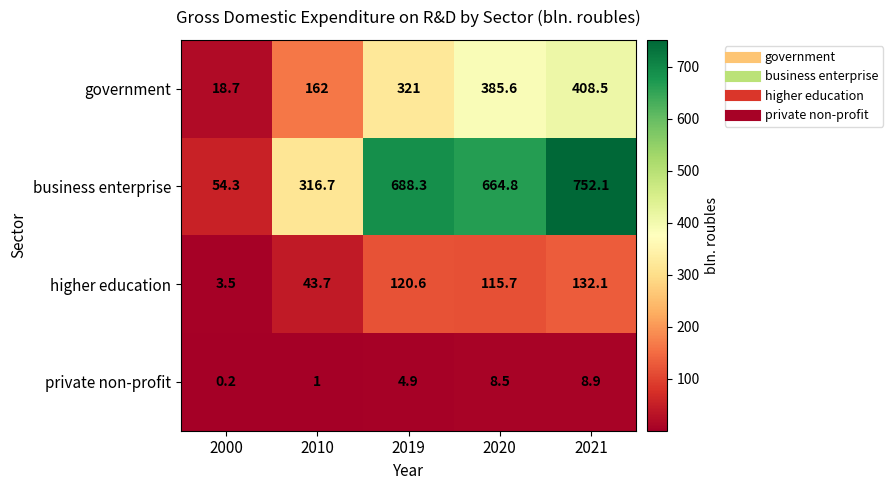

How many series are shown in this chart?

4